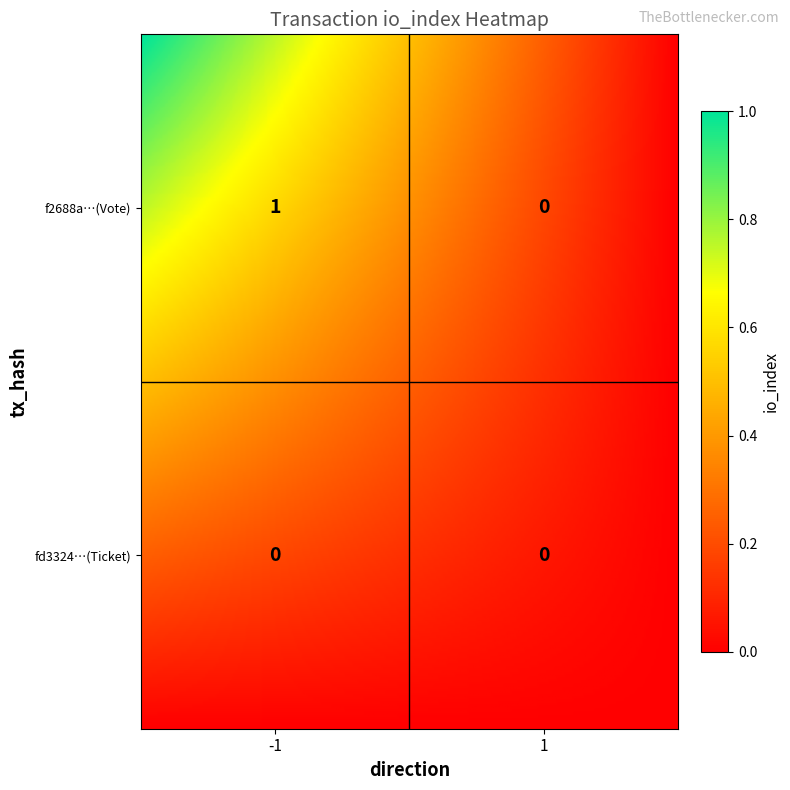

What is the total value across all series at -1?

1